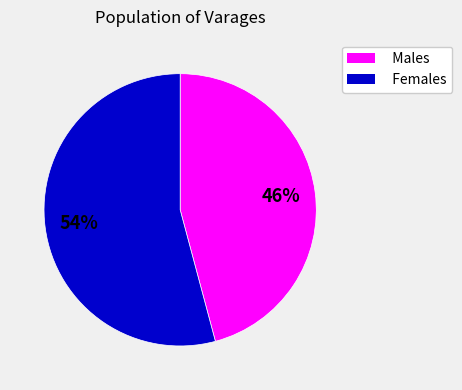

Which category accounts for the majority?

Females